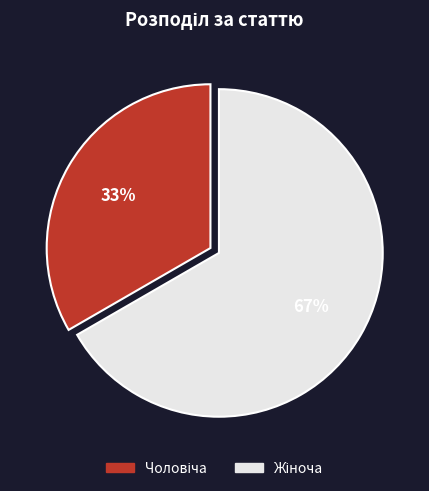

Is there a majority slice in this chart?

Yes